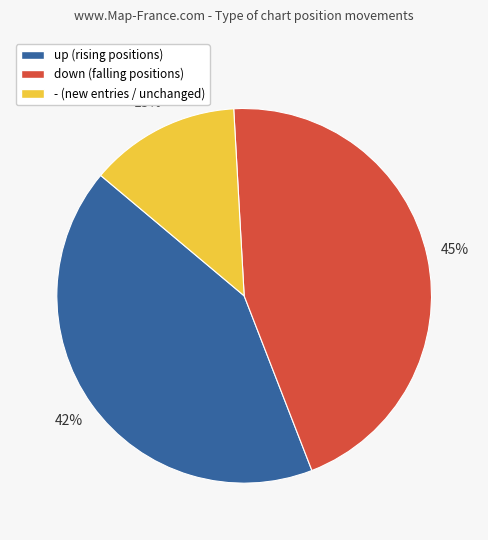

To the nearest percent, what is the difference between the - and up slice percentages?

29%